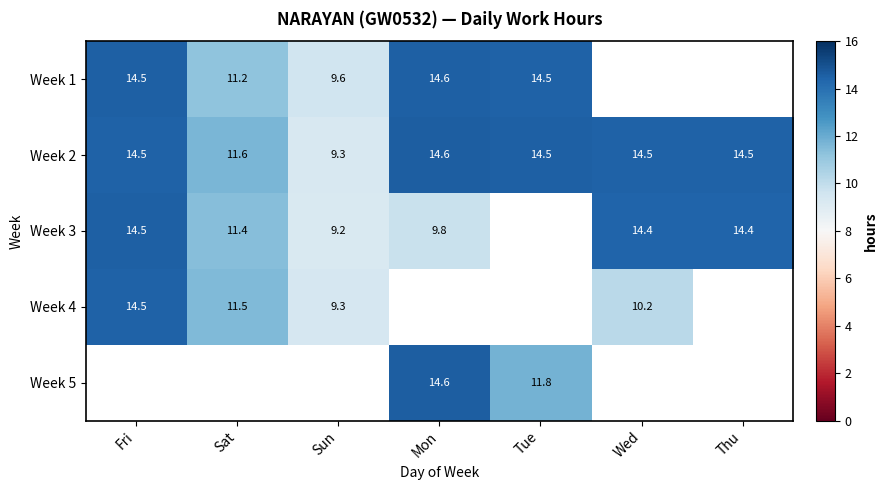

How many data points does each series have?

7